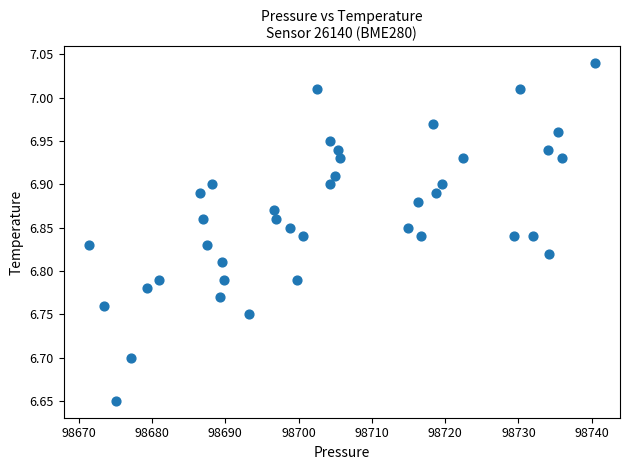

What is the range of Y values (max minus min)?

0.4